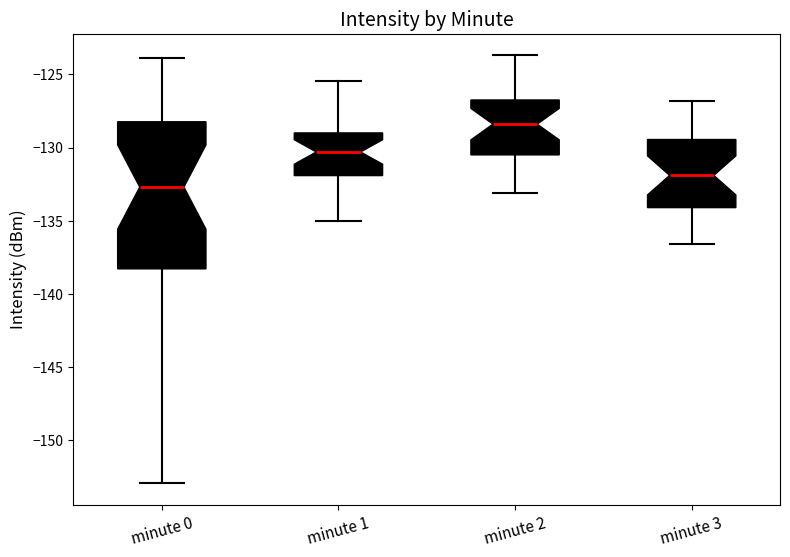

Reading left to right, read every box against the y-axis: the position of its median line, the range the box covers, and the ends of its whiskers. The values are not printed on the chart, so give them approximately, as read against the axis.

minute 0: median -132.5, box -138.5 to -128.0, whiskers -153.0 to -124.0
minute 1: median -130.5, box -132.0 to -129.0, whiskers -135.0 to -125.5
minute 2: median -128.5, box -130.5 to -126.5, whiskers -133.0 to -123.5
minute 3: median -132.0, box -134.0 to -129.5, whiskers -136.5 to -127.0